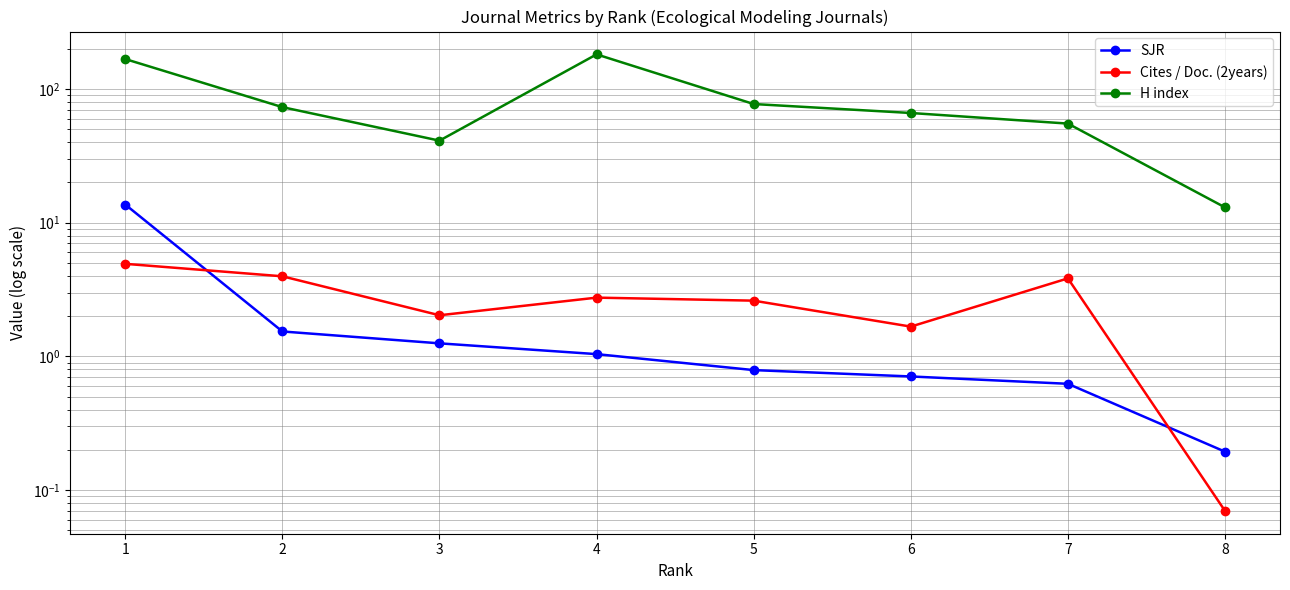

How many data points in Cites / Doc. (2years) are above 2?

6